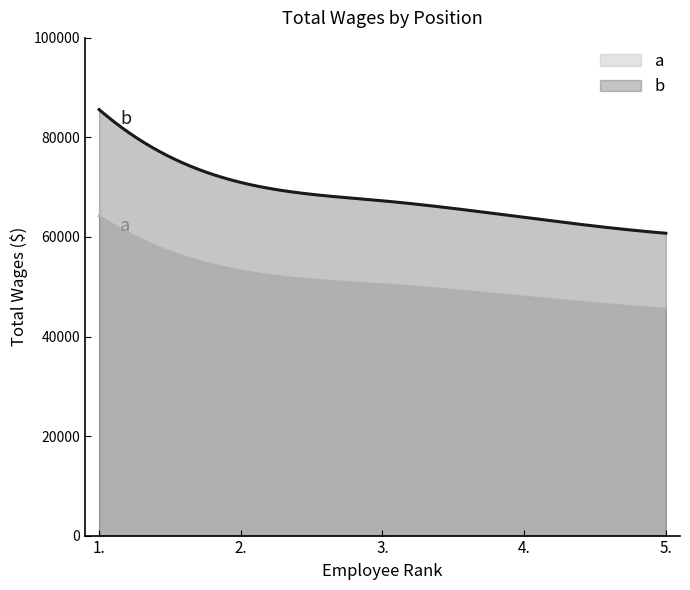

Rank the categories by value from lowest to highest.

5., 4., 3., 2., 1.